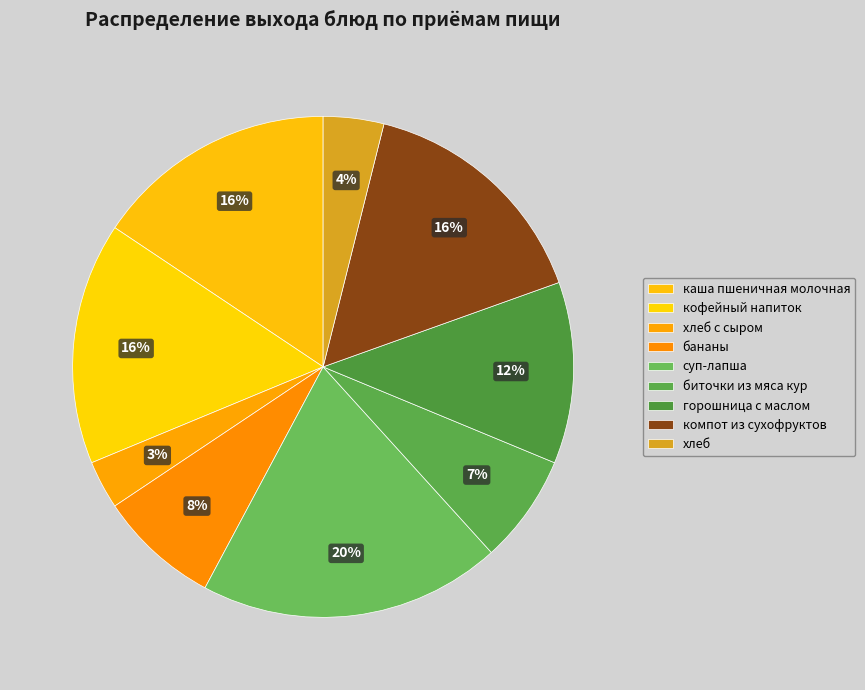

What portion of the pie excludes каша пшеничная молочная?

84.4%